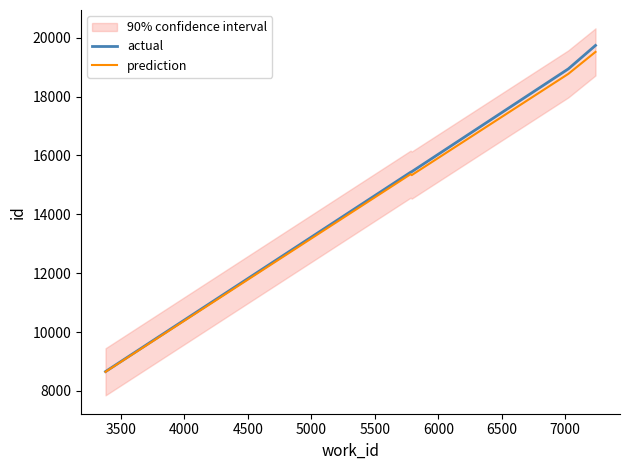

What is the highest value of the prediction series?

19516.3